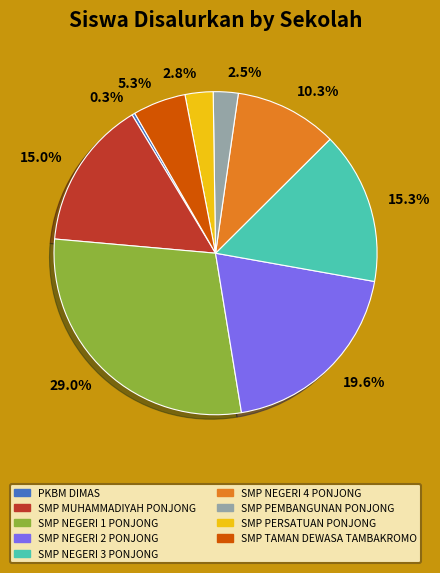

What is the ratio of the value at 2.8% to the value at 0.3%?

9.0